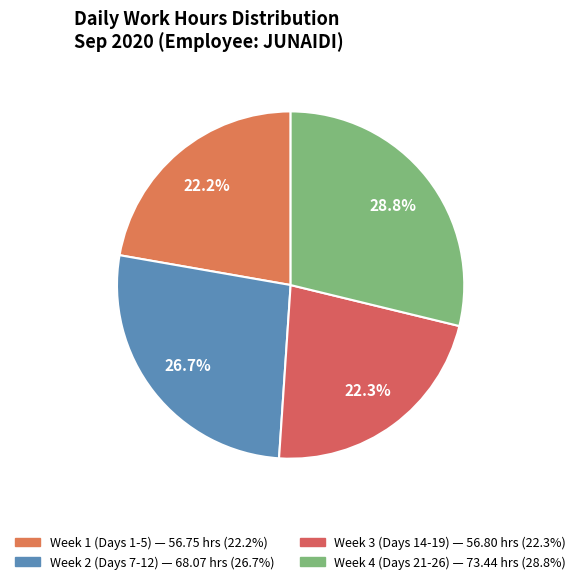

How many slices are in this pie chart?

4